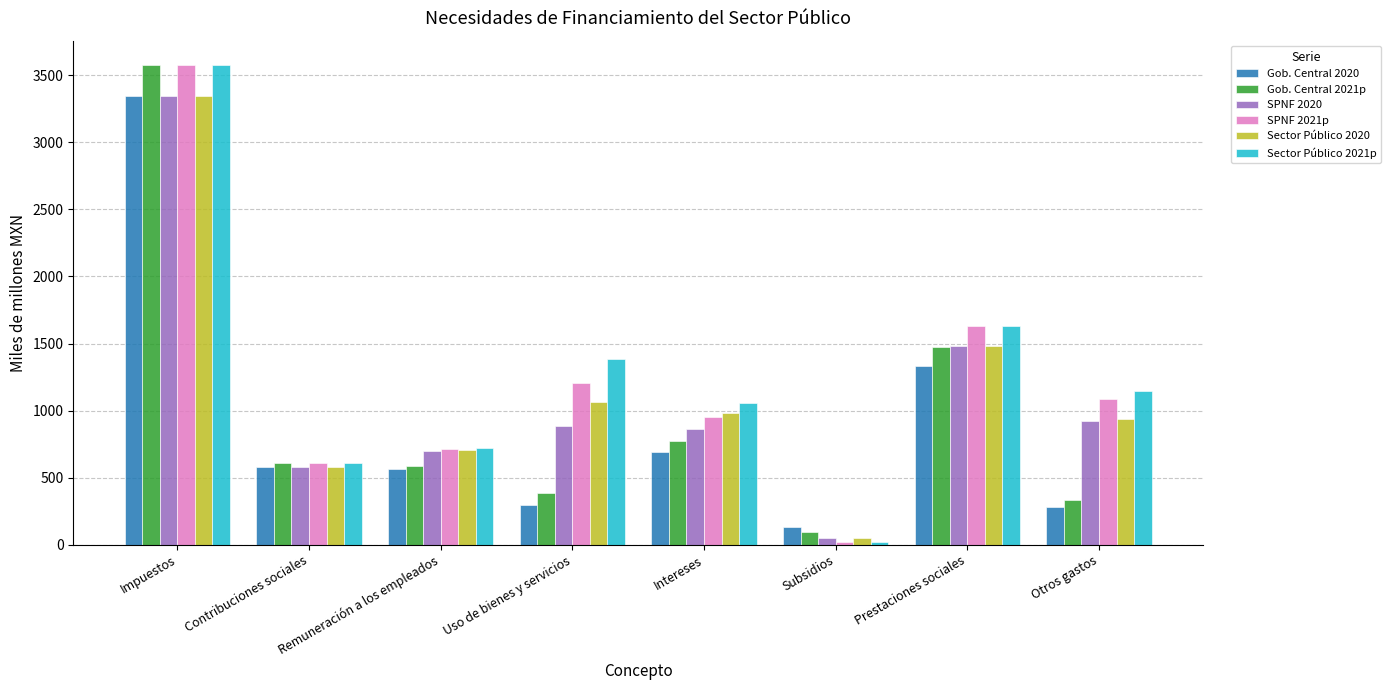

Are the bars horizontal?

No